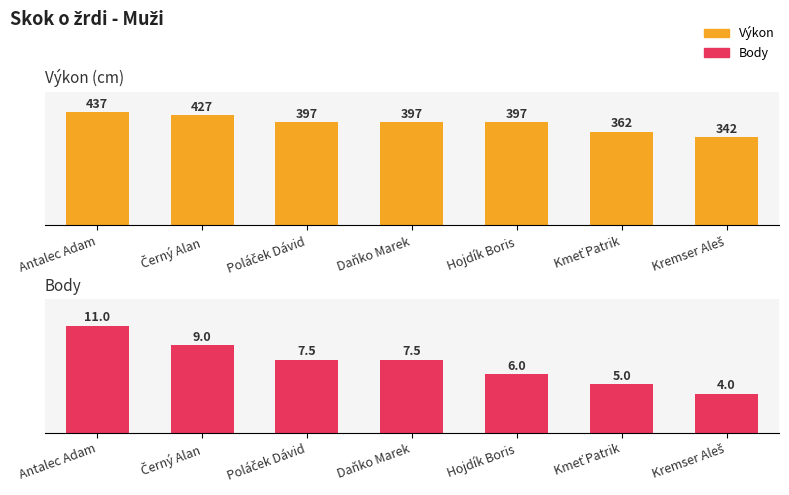

Reading left to right, list all the values displayed in this chart.

Výkon: Antalec Adam=437.0	Černý Alan=427.0	Poláček Dávid=397.0	Daňko Marek=397.0	Hojdík Boris=397.0	Kmeť Patrik=362.0	Kremser Aleš=342.0
Body: Antalec Adam=11.0	Černý Alan=9.0	Poláček Dávid=7.5	Daňko Marek=7.5	Hojdík Boris=6.0	Kmeť Patrik=5.0	Kremser Aleš=4.0